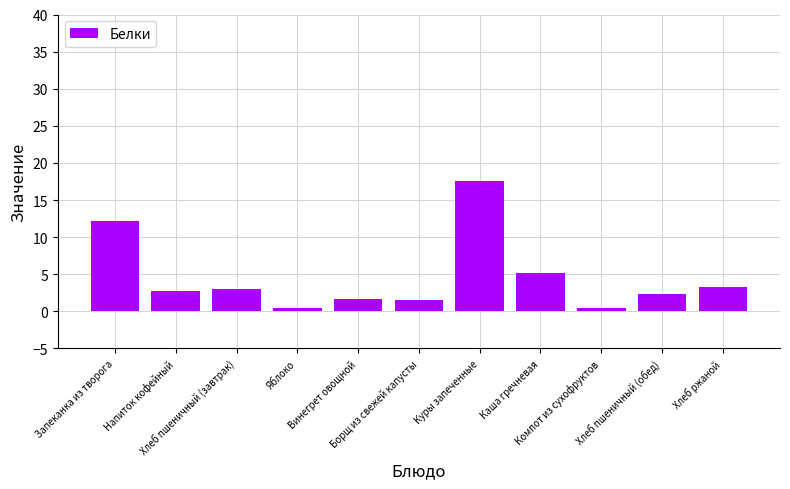

What is the value of the 7th bar from the left?

17.6